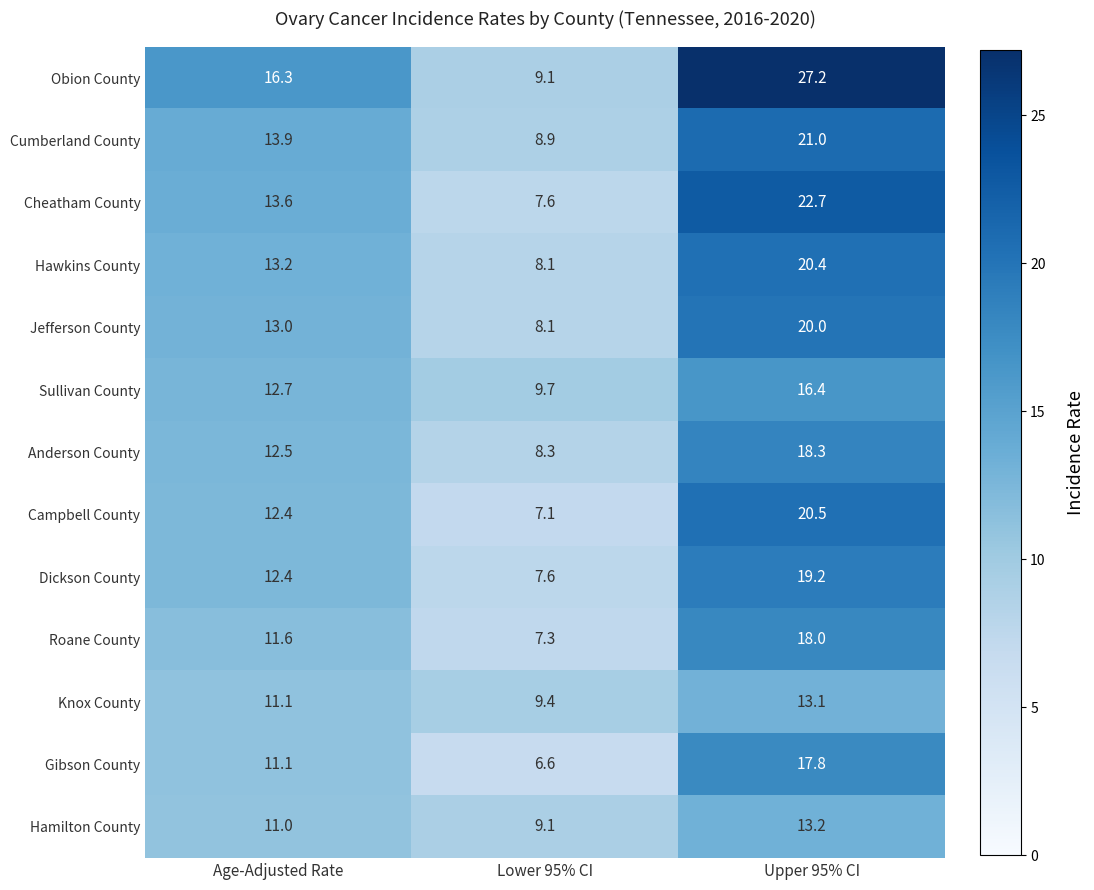

What is the spread (max minus min) of values at Age-Adjusted Rate?

5.3